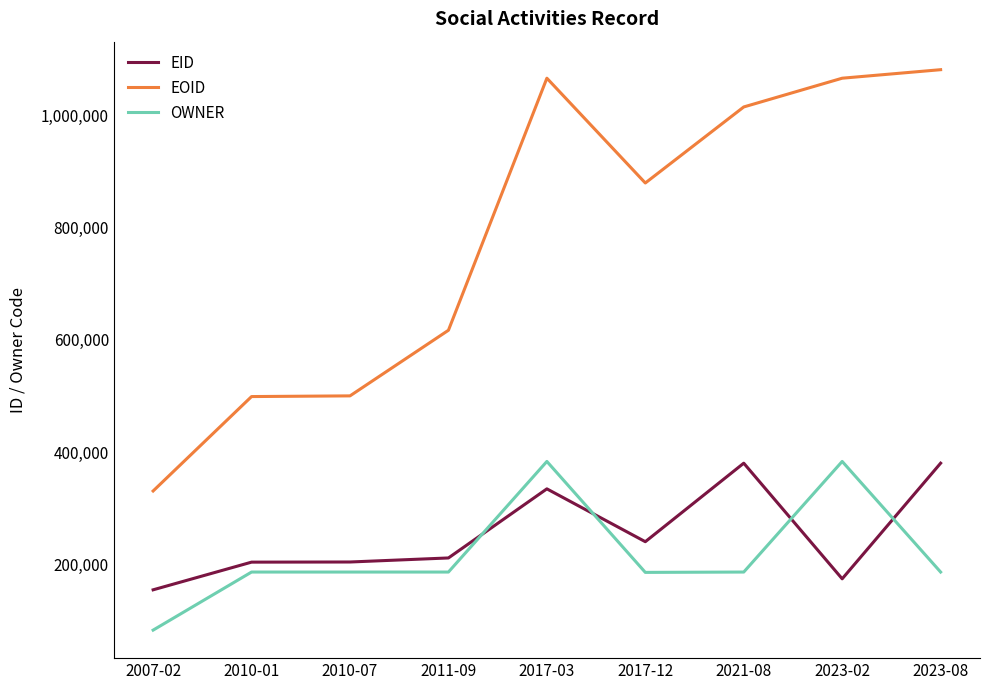

At how many categories does at least one series exceed 442451?

8